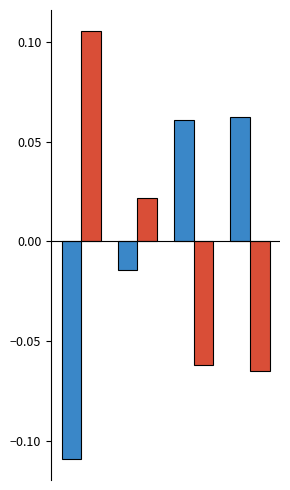

How many data points does each series have?

4